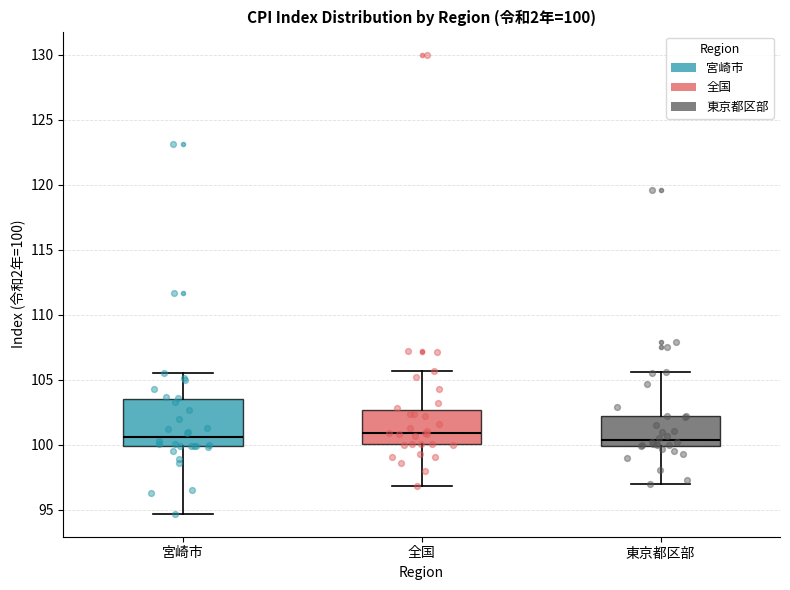

Comparing the boxes themselves (not the whiskers), which one is the tallest?

宮崎市